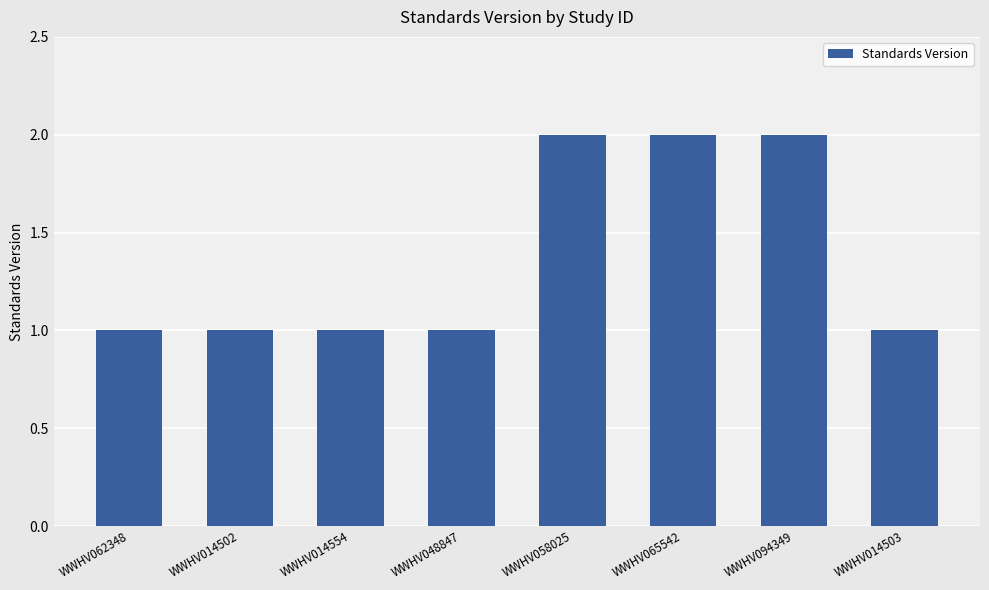

Is it true that the value at WWHV014503 is 0?

False